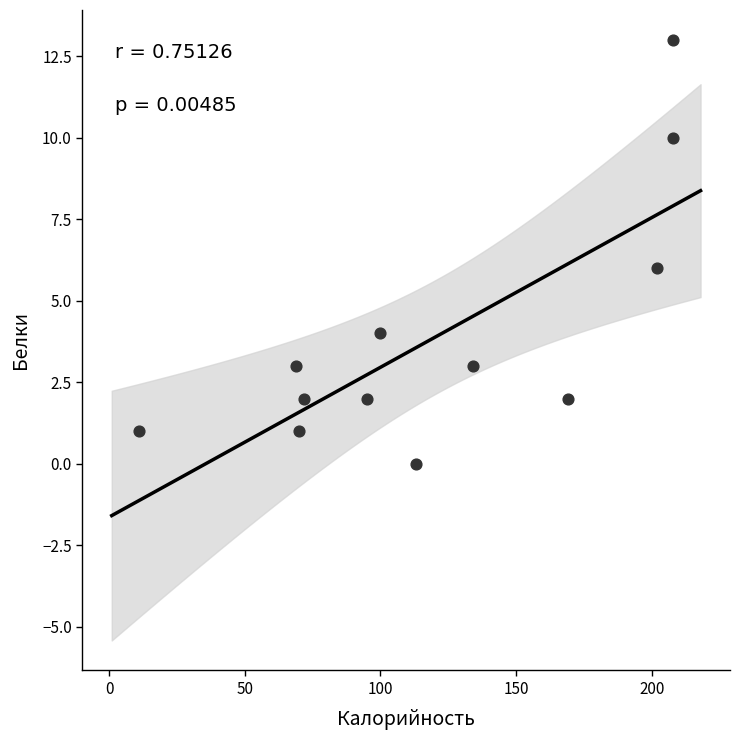

What is the range of Y values (max minus min)?

13